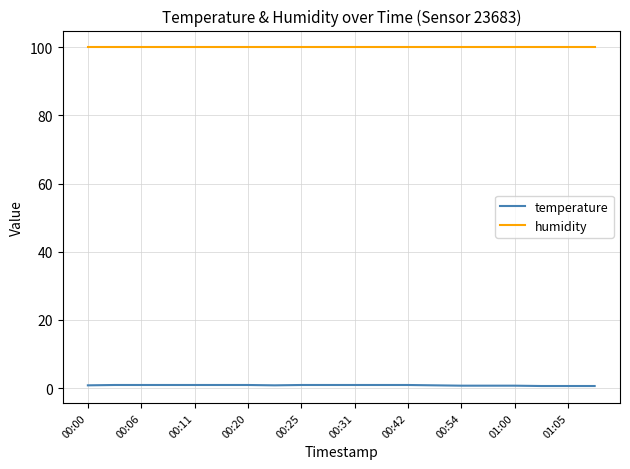

True or false: humidity and temperature cross at least once.

False